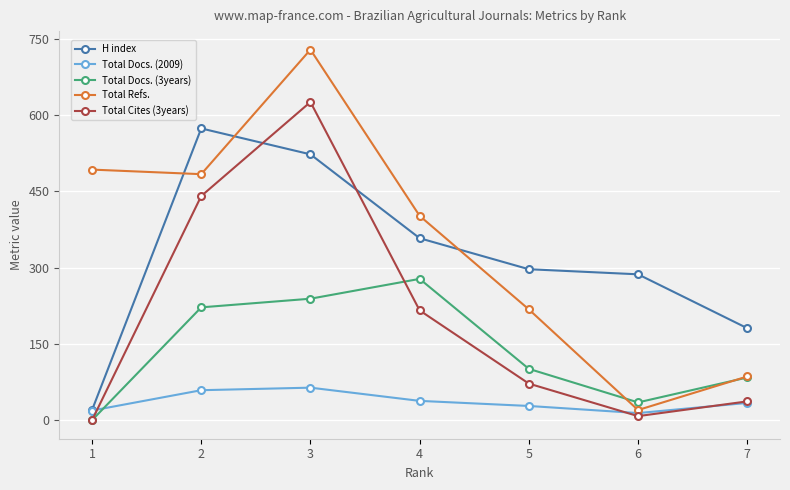

True or false: Total Cites (3years) and H index cross at least once.

True